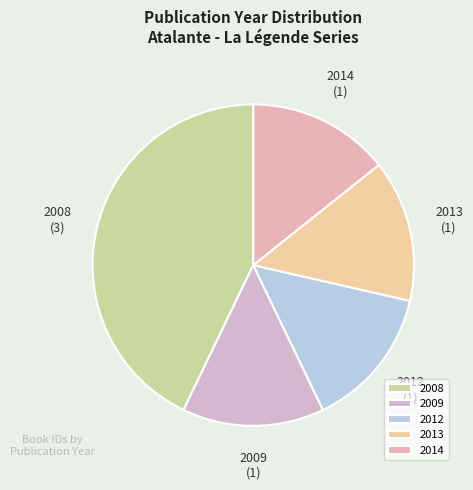

How many slices are in this pie chart?

5